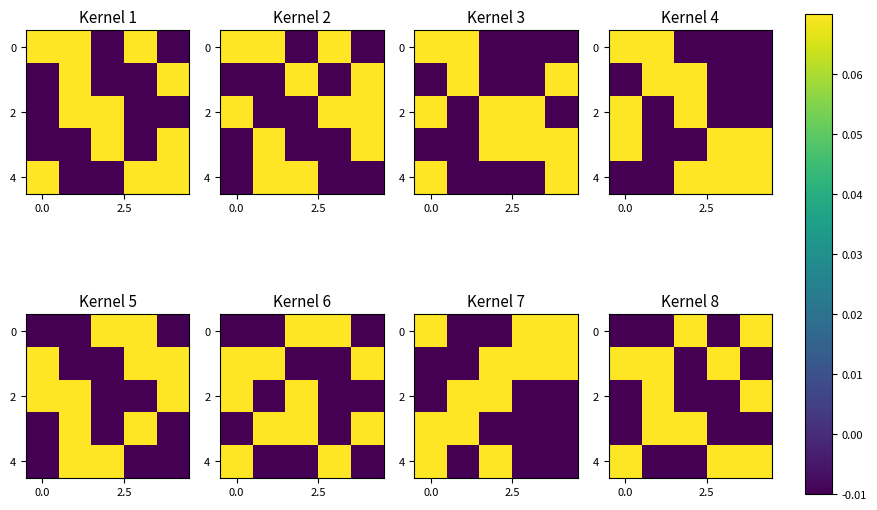

What is the maximum value shown in the chart?

0.1